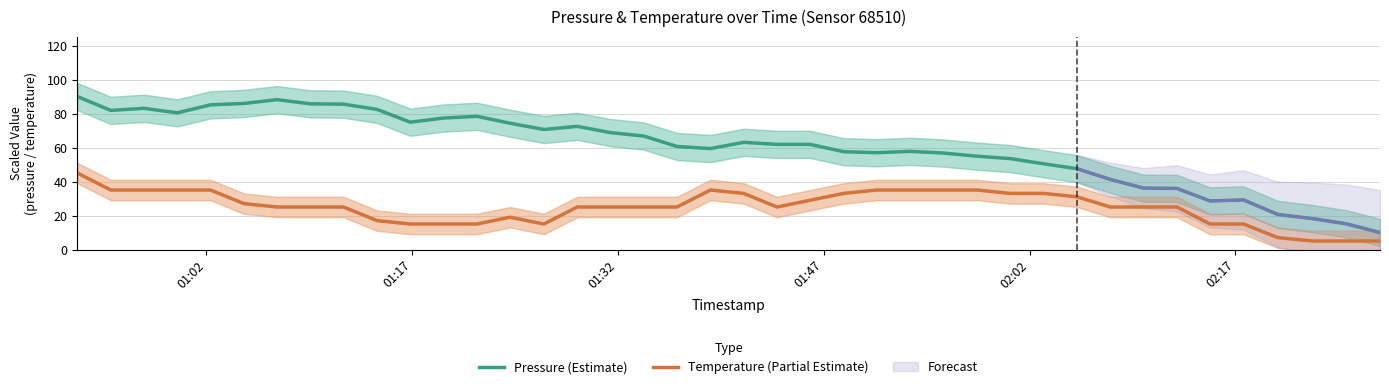

True or false: Temperature (Partial Estimate) and Pressure (Estimate) intersect in this chart.

False